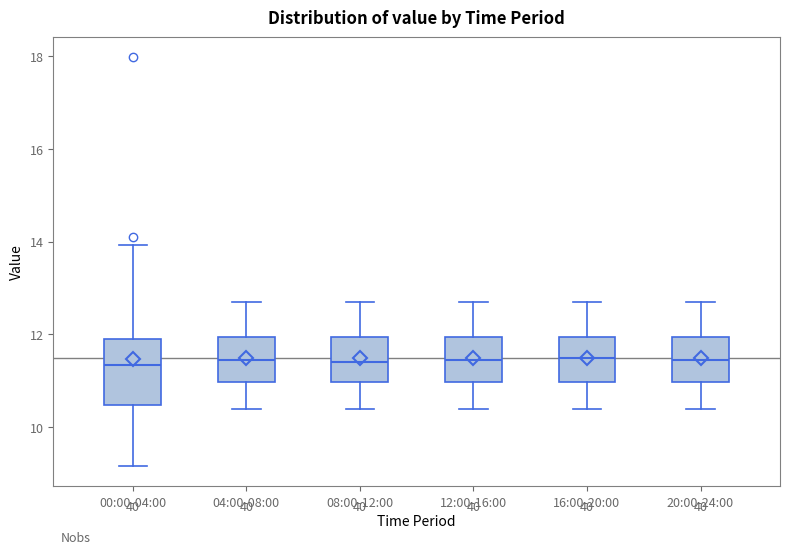

Which box is the tallest, from its lower edge to its upper edge?

00:00-04:00